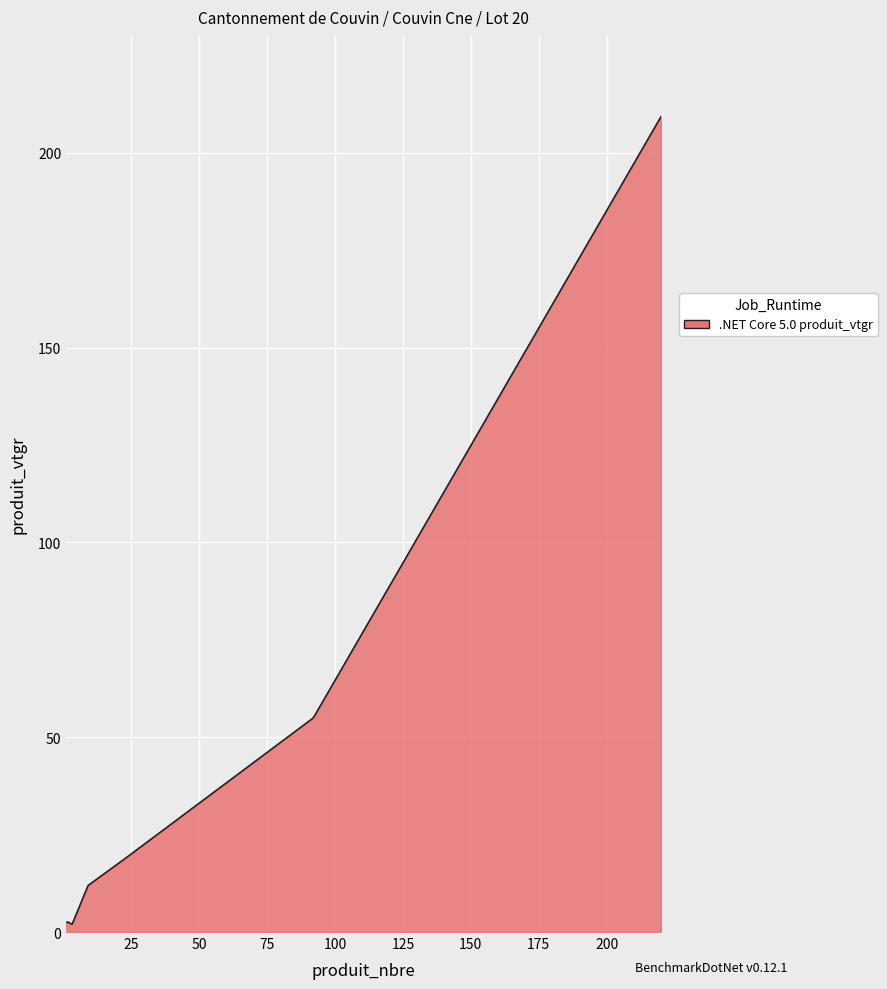

What is the difference between the maximum and minimum values?

207.2